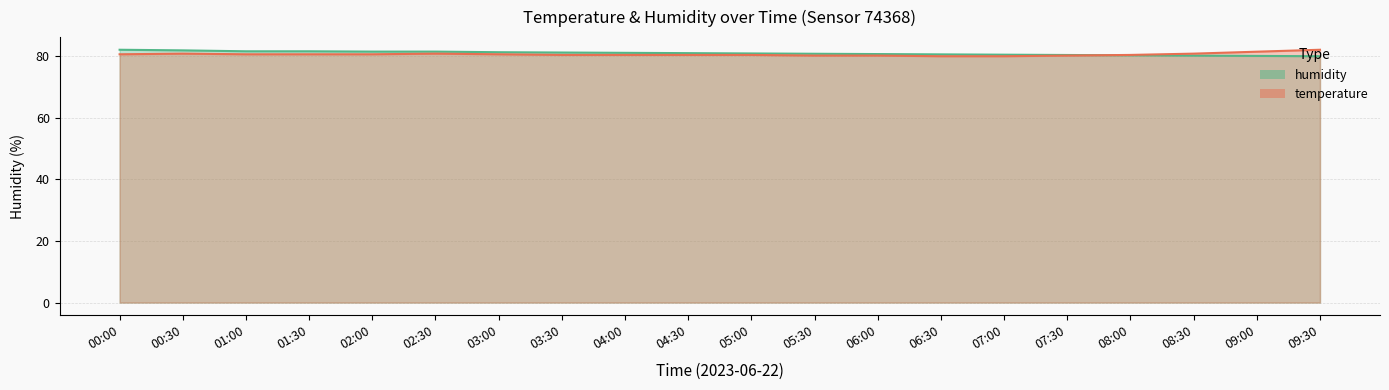

Reading left to right, transcribe all the data shown in this chart.

temperature: 00:00=80.5	00:30=80.7	01:00=80.5	01:30=80.5	02:00=80.5	02:30=80.7	03:00=80.5	03:30=80.3	04:00=80.3	04:30=80.3	05:00=80.3	05:30=80.1	06:00=80.1	06:30=79.9	07:00=79.9	07:30=80.1	08:00=80.3	08:30=80.7	09:00=81.4	09:30=82.0
humidity: 00:00=82.0	00:30=81.8	01:00=81.5	01:30=81.5	02:00=81.4	02:30=81.4	03:00=81.2	03:30=81.1	04:00=81.0	04:30=80.9	05:00=80.8	05:30=80.7	06:00=80.6	06:30=80.5	07:00=80.4	07:30=80.3	08:00=80.2	08:30=80.1	09:00=80.0	09:30=79.9